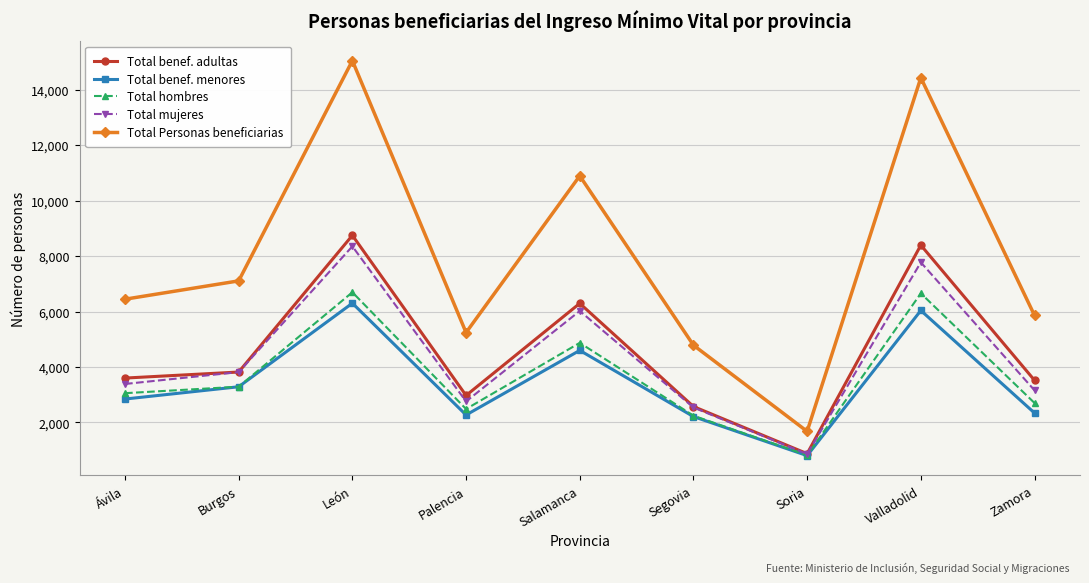

How many values in the Total hombres series are below 3055?

4